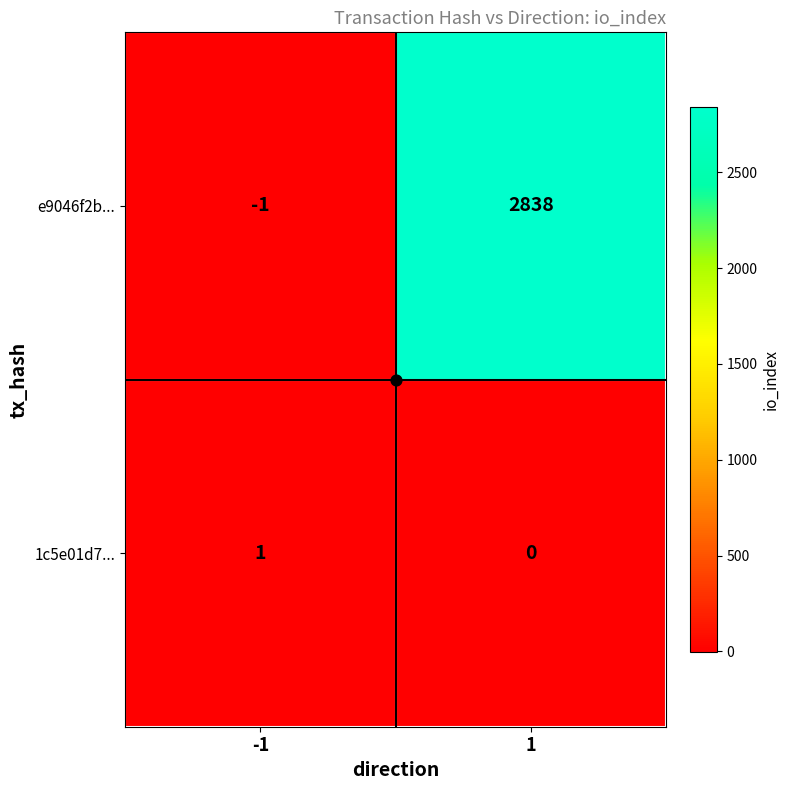

At how many categories does at least one series exceed 965?

1